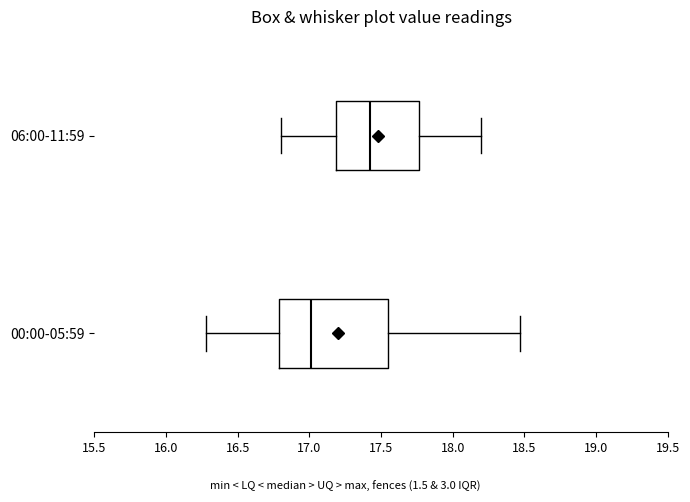

Reading bottom to top, read every box against the x-axis: the position of its median line, the range the box covers, and the ends of its whiskers. The values are not printed on the chart, so give them approximately, as read against the axis.

00:00-05:59: median 17.00, box 16.80 to 17.55, whiskers 16.30 to 18.45
06:00-11:59: median 17.45, box 17.20 to 17.75, whiskers 16.80 to 18.20